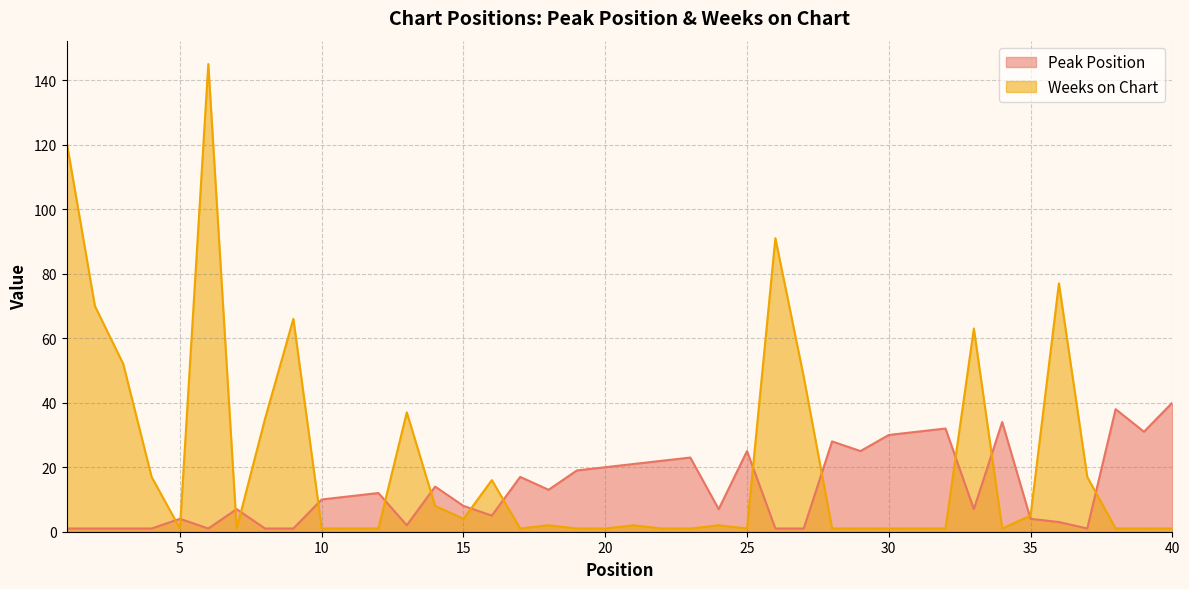

What is the maximum value shown in the chart?

145